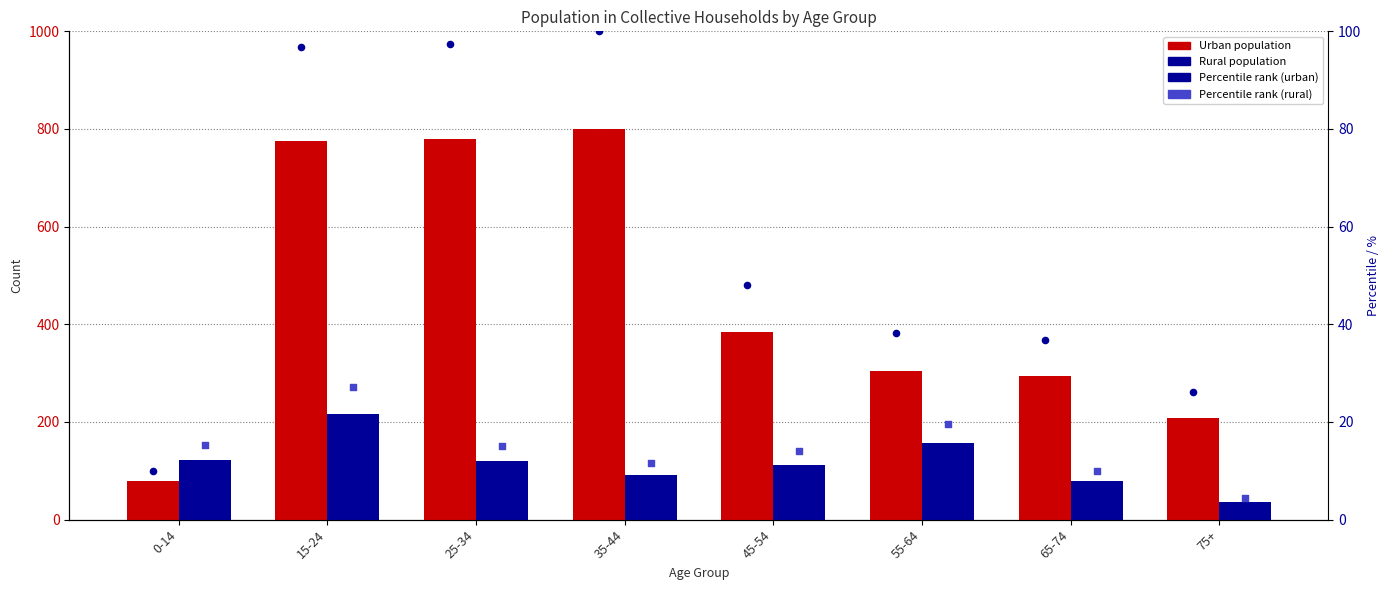

Which series reaches the minimum Y coordinate?

Percentile rank (rural)